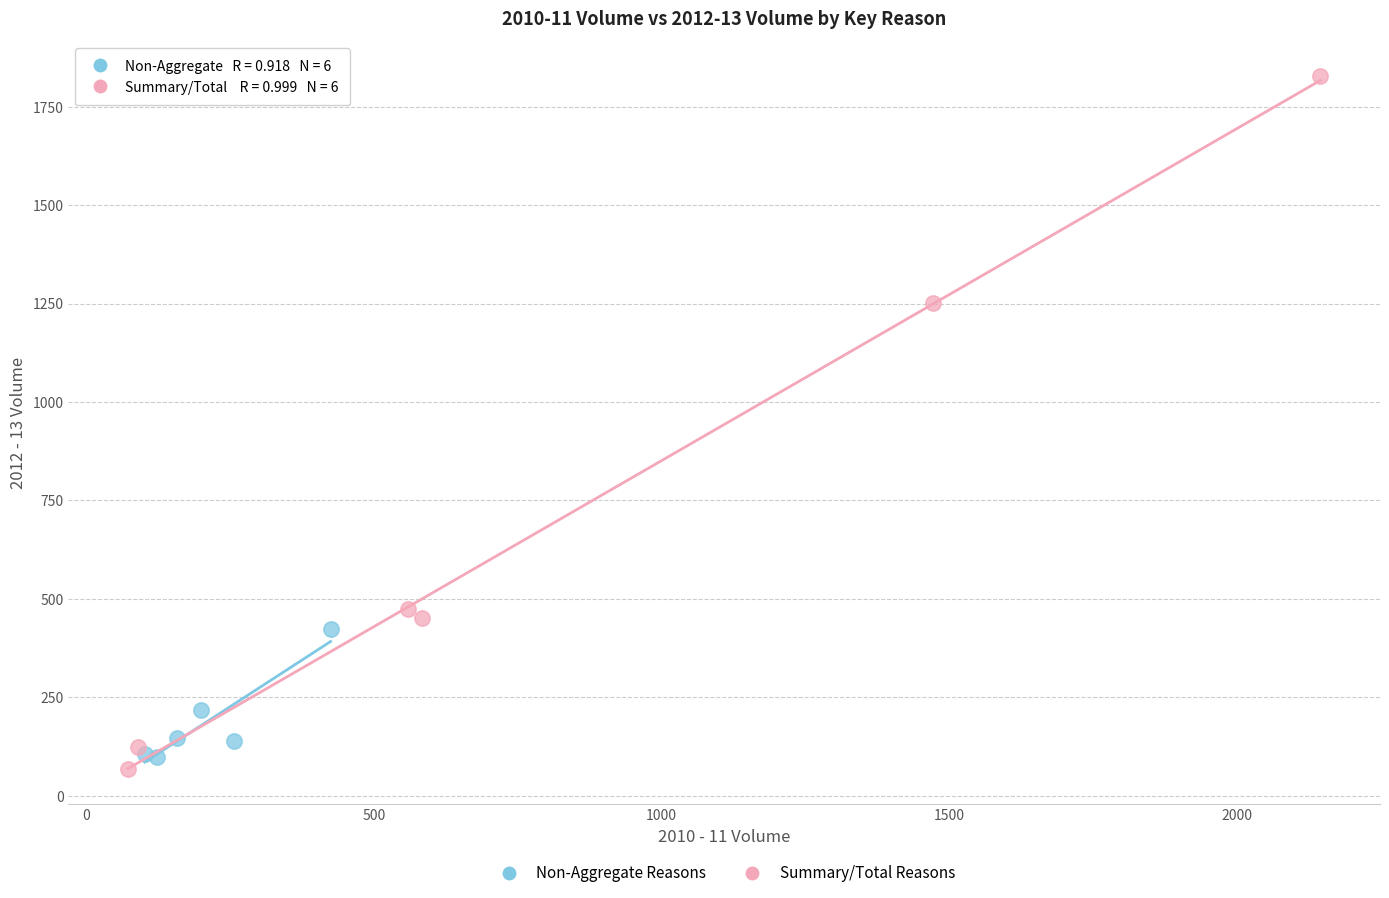

Which series contains the highest Y value?

Summary/Total Reasons